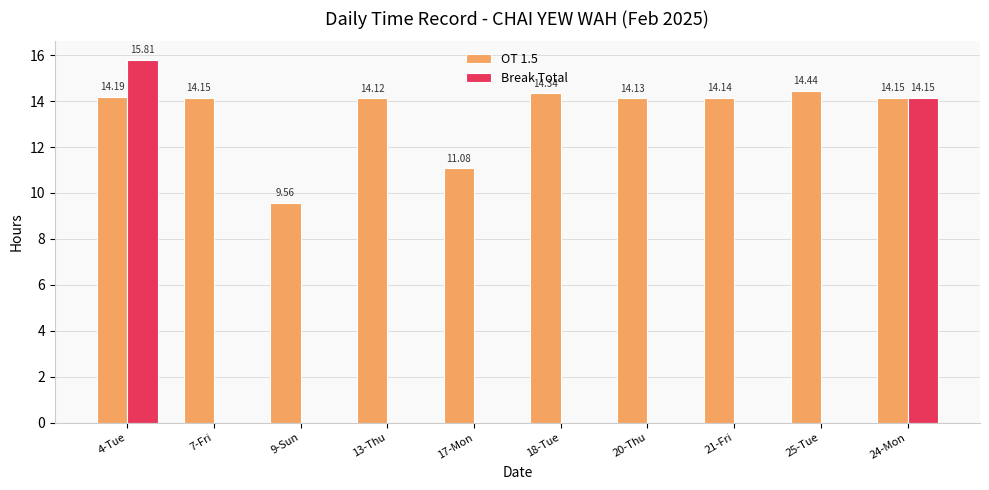

Is the value of OT 1.5 at 13-Thu greater than the value of Break Total at 18-Tue?

Yes